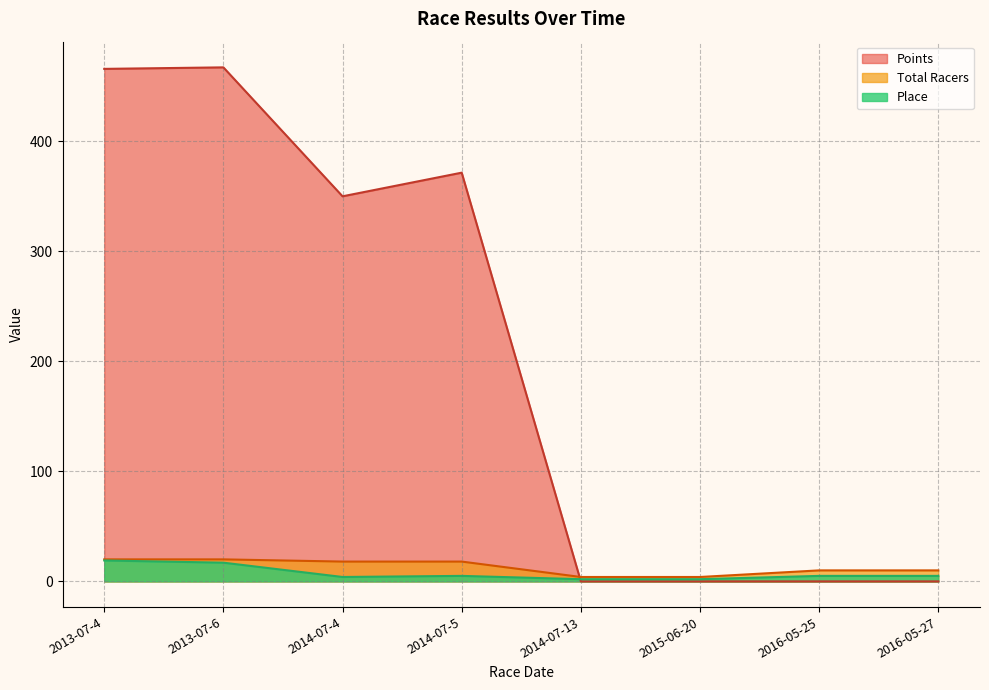

How many data points in Total Racers are less than 18?

4